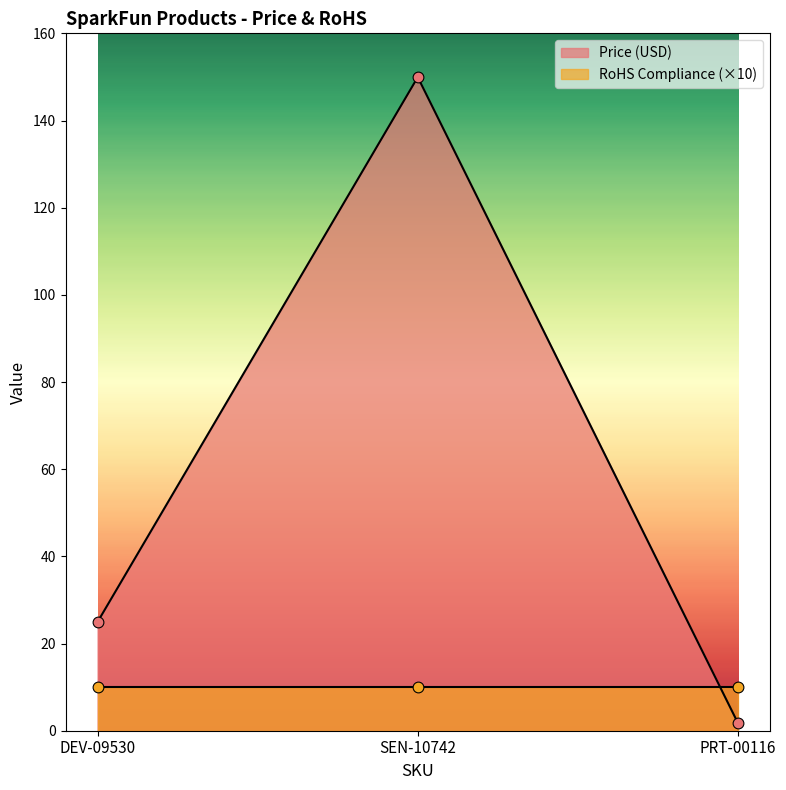

What is the change in value from DEV-09530 to PRT-00116?

-23.2